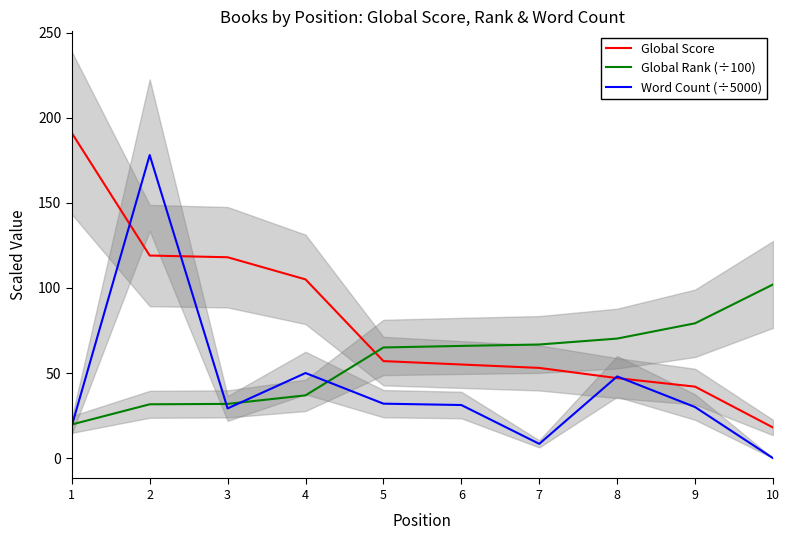

Reading left to right, what are all the values shown in this chart?

Global Score: 191.0	119.0	118.0	105.0	57.0	55.0	53.0	47.0	42.0	18.0
Global Rank (÷100): 19.8	31.6	31.9	36.9	65.0	65.9	66.8	70.2	79.2	102.0
Word Count (÷5000): 19.0	178.0	29.2	50.0	32.0	31.2	8.4	48.0	30.0	0.0